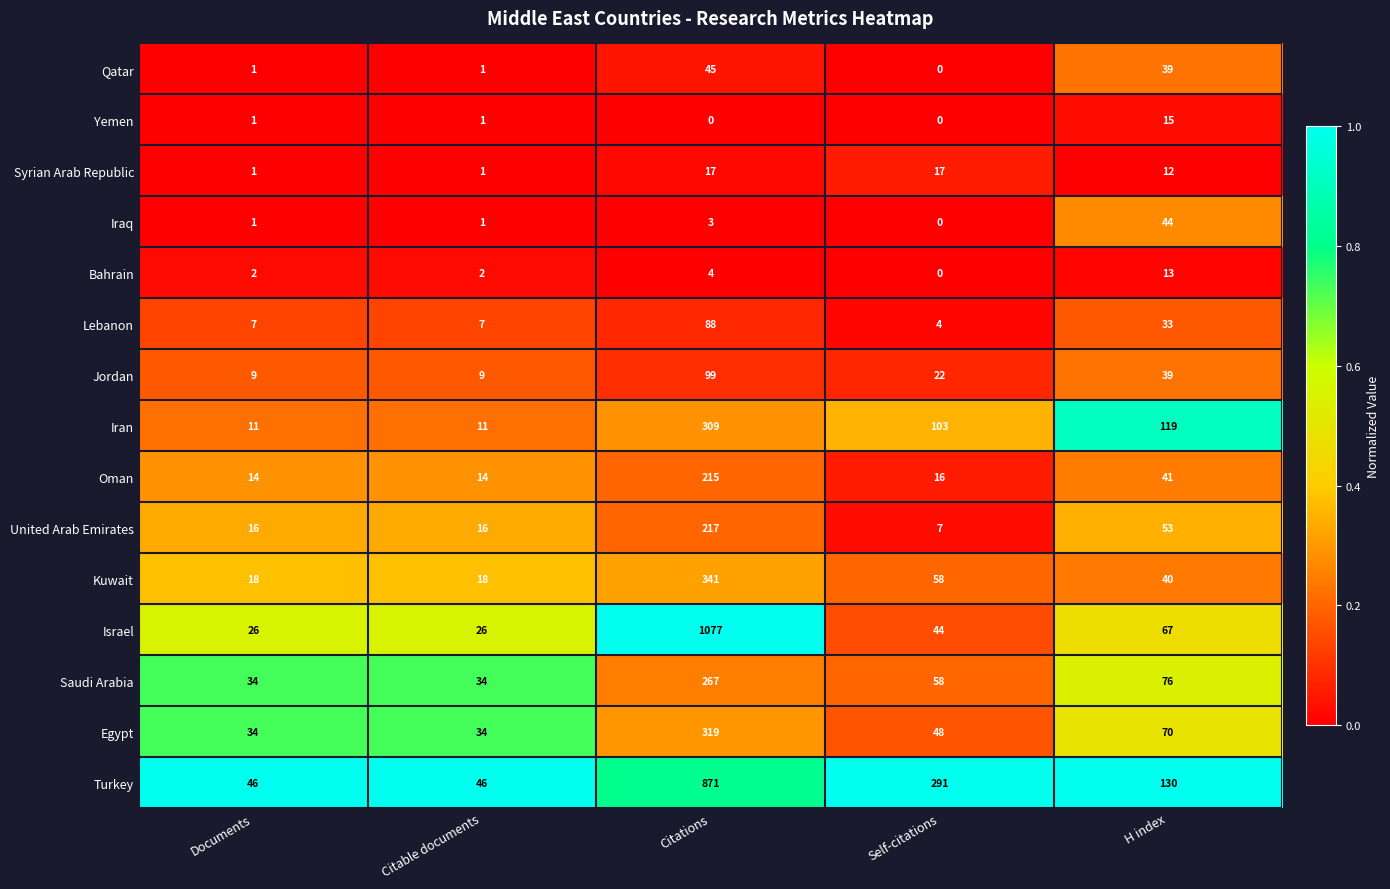

What value does the Egypt series have at H index, to the nearest 10?

70